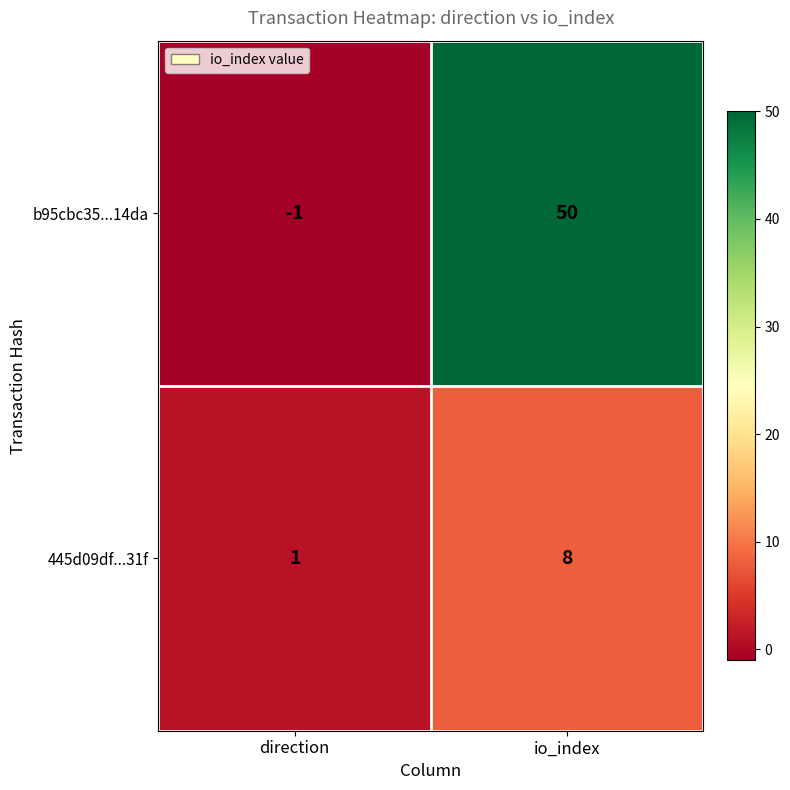

What is the difference between the 445d09df...31f values at io_index and direction?

7